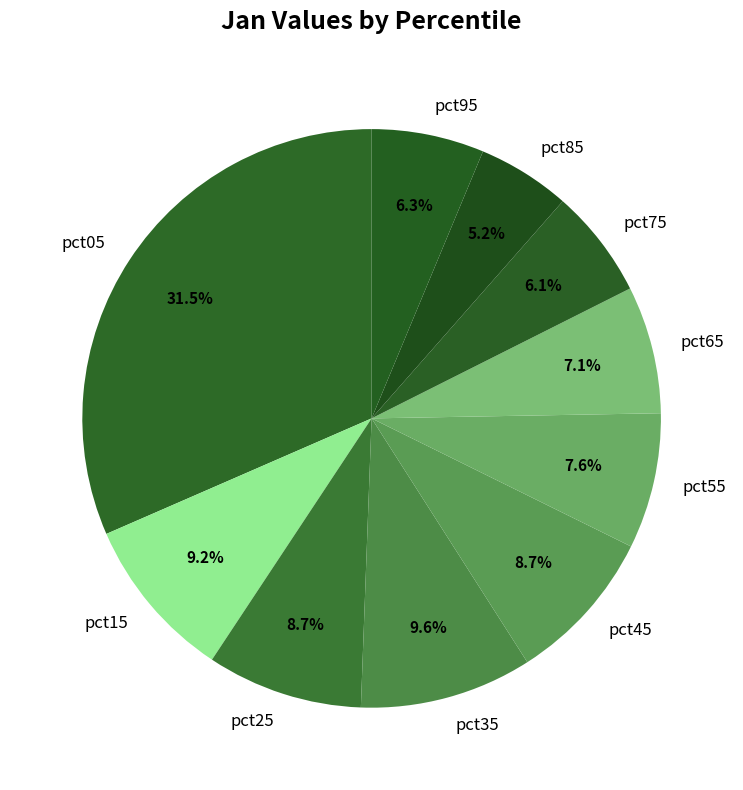

Is it true that pct75 is 1% of the pie?

False